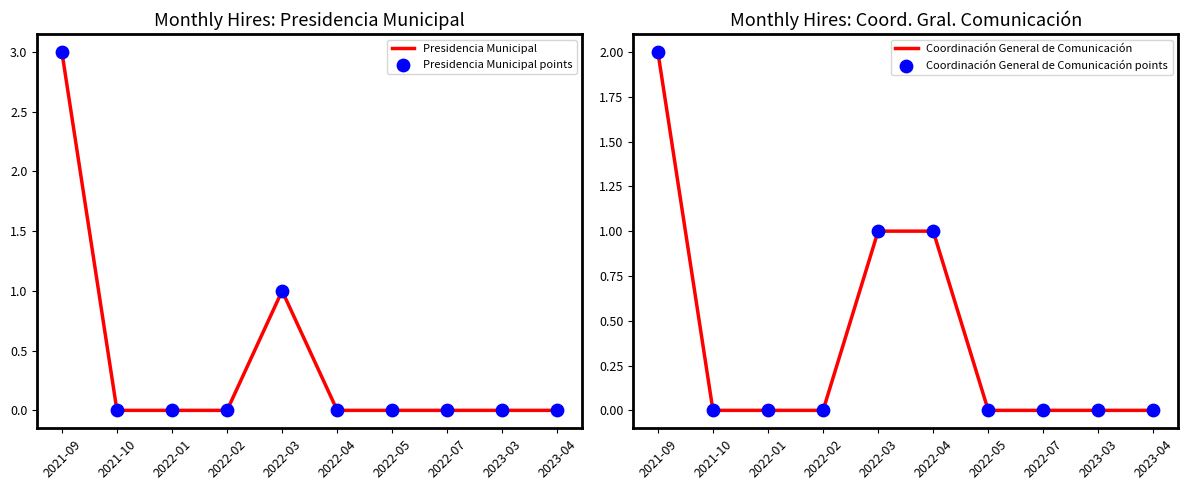

Which series has the widest spread of Y values?

Presidencia Municipal